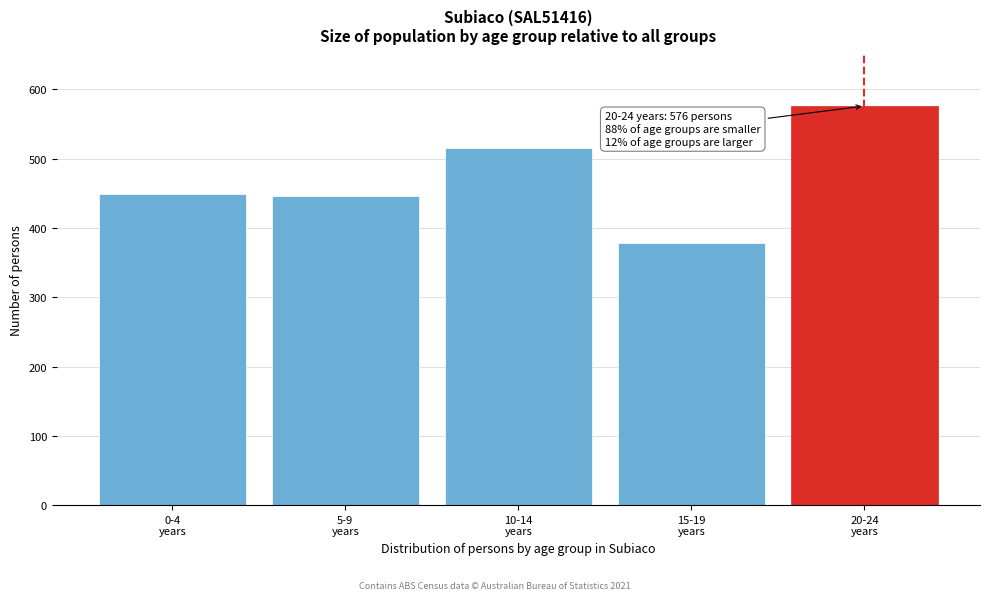

Reading left to right, list all the values displayed in this chart.

449	446	515	379	576